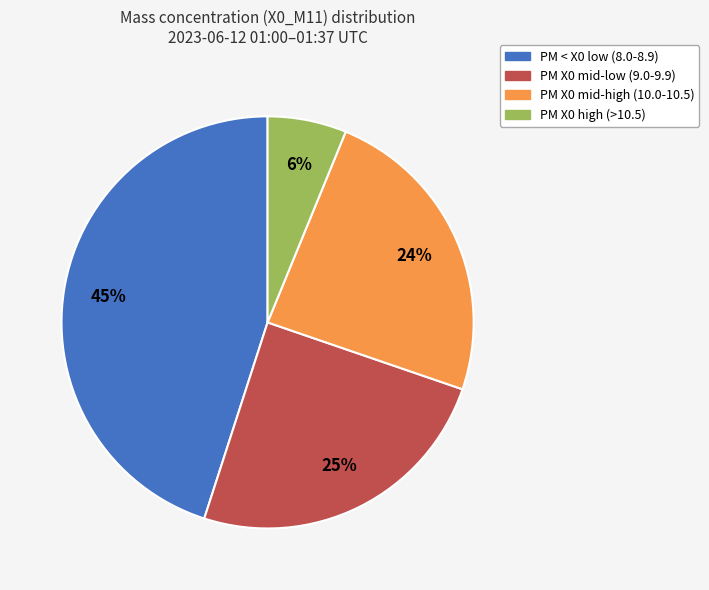

Combined, do PM X0 high (>10.5) and PM X0 mid-low (9.0-9.9) account for over 50%?

No